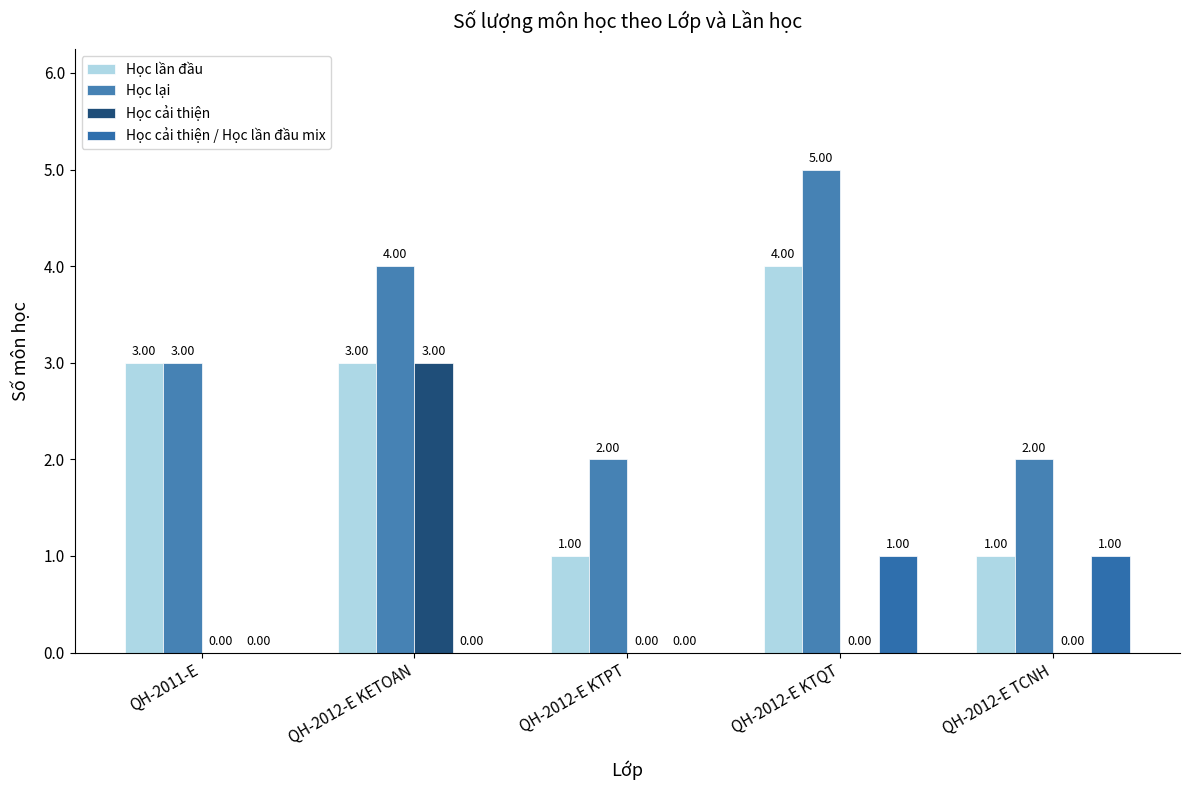

How many Học cải thiện values are between 0 and 1?

4